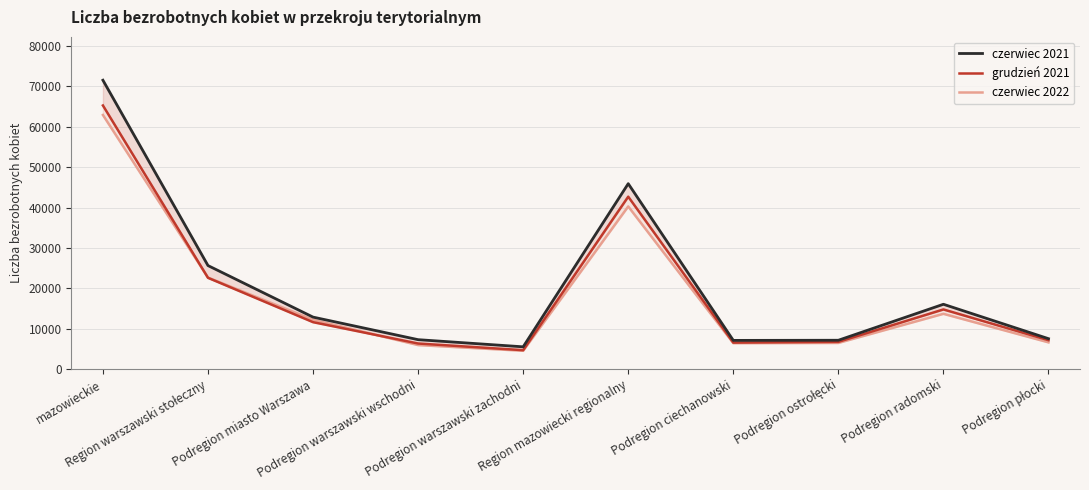

Which series has the largest total across all categories?

czerwiec 2021